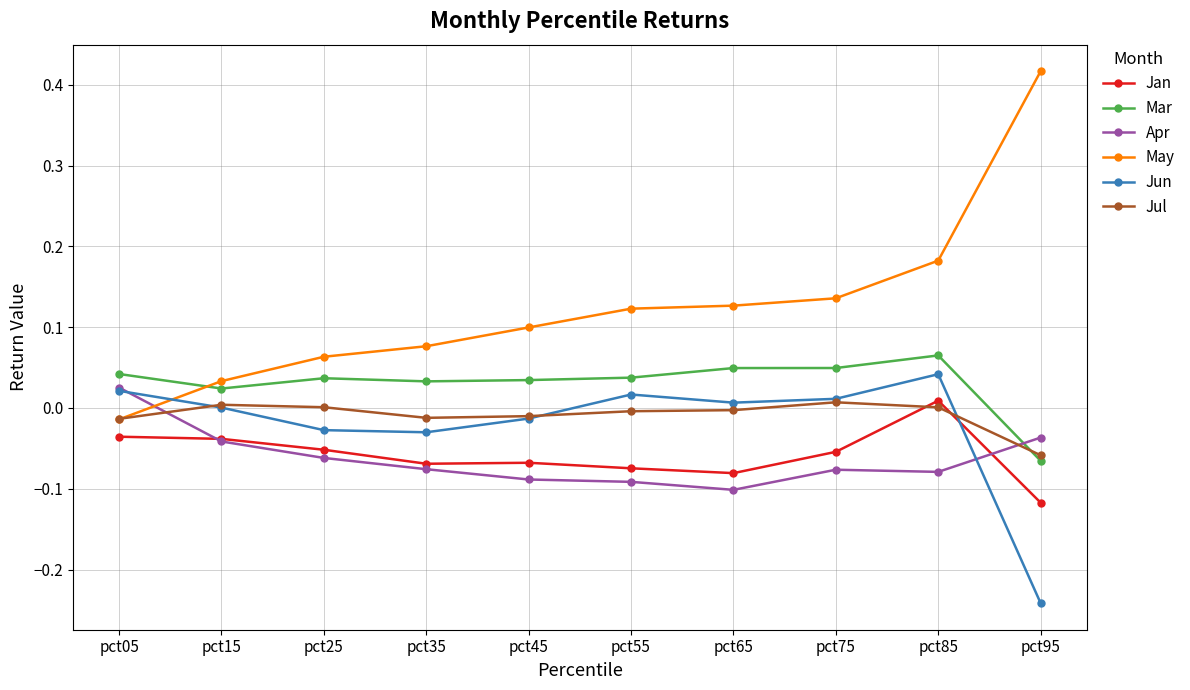

True or false: Jan and Jun intersect in this chart.

True